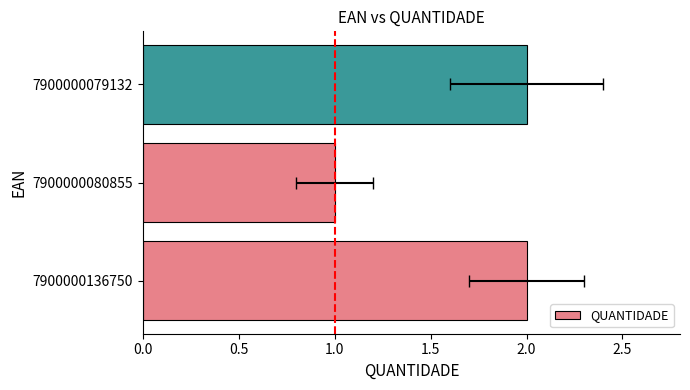

What is the value of the 2nd bar from the left?

1